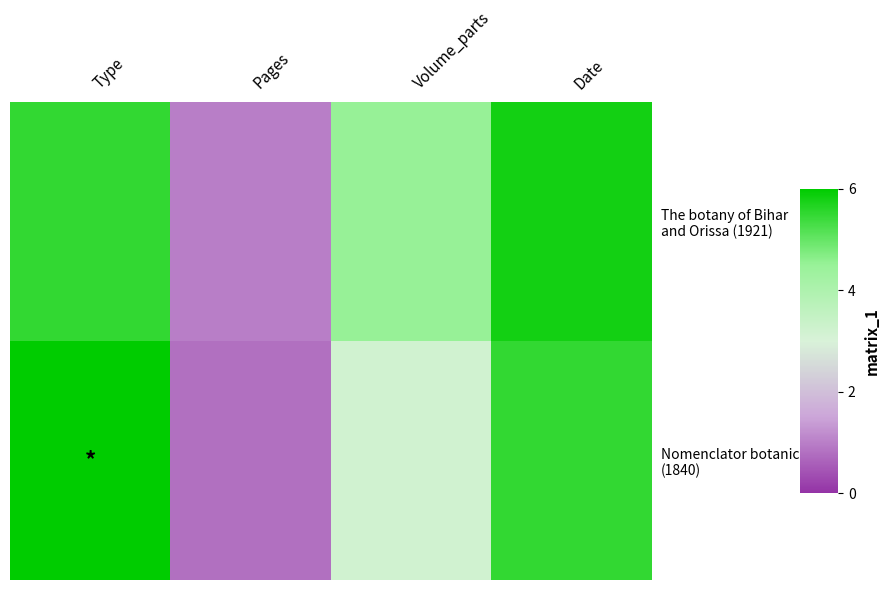

Which category has the highest value across all series?

Type